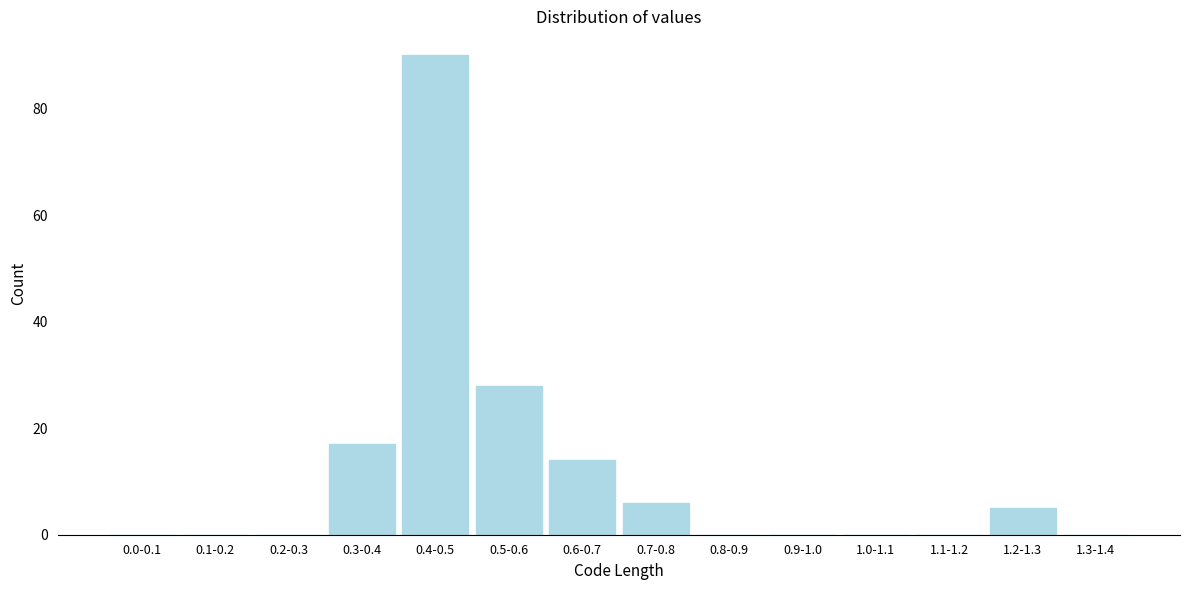

Reading right to left, what are all the values shown in this chart?

1.3-1.4=0	1.2-1.3=5	1.1-1.2=0	1.0-1.1=0	0.9-1.0=0	0.8-0.9=0	0.7-0.8=6	0.6-0.7=14	0.5-0.6=28	0.4-0.5=90	0.3-0.4=17	0.2-0.3=0	0.1-0.2=0	0.0-0.1=0